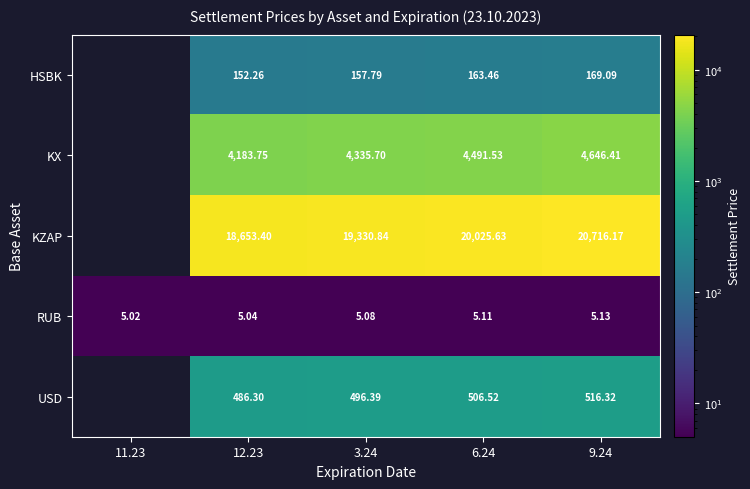

Which has a higher value, 12.23 or 9.24?

9.24